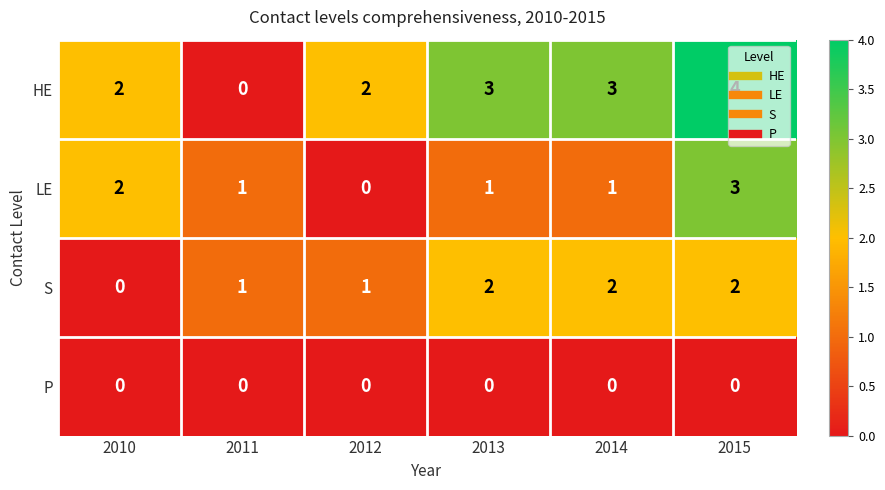

Count the LE values in the range 1 to 2.

4